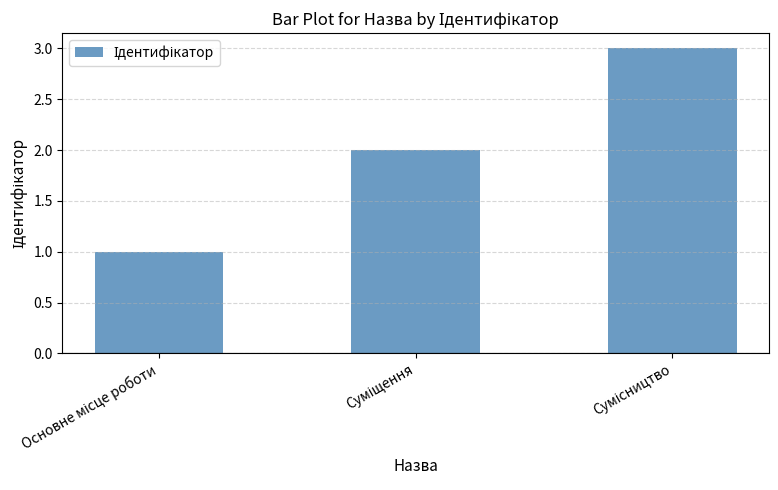

What is the average value?

2